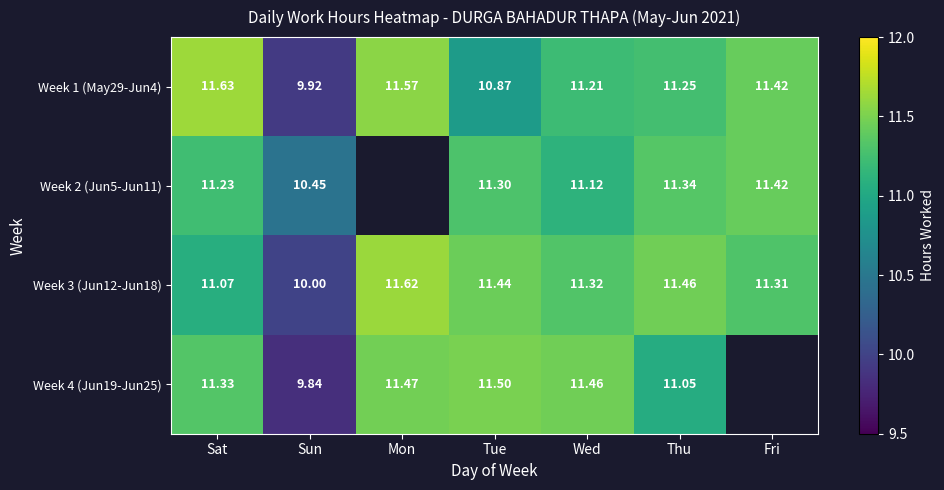

Rank the categories by Week 1 (May29-Jun4) value from lowest to highest.

Sun, Tue, Wed, Thu, Fri, Mon, Sat